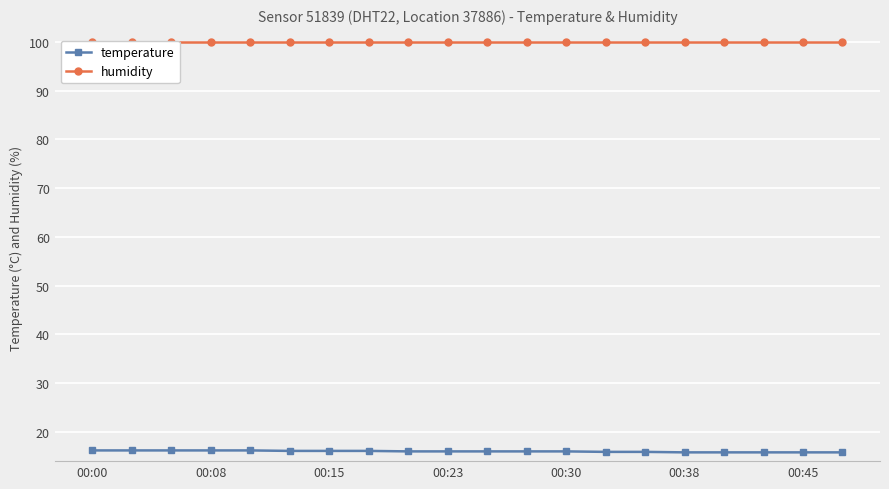

The temperature series shows 6.5 at 00:00. True or false?

False